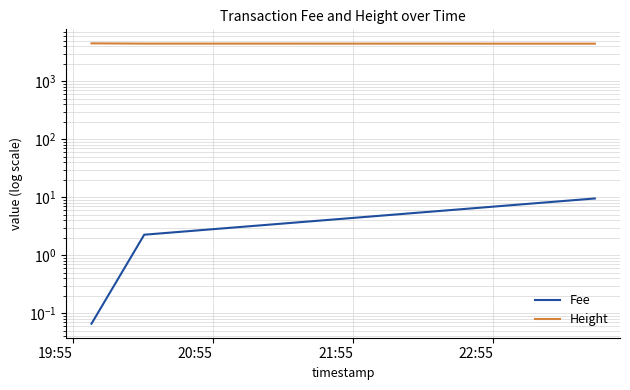

What is the label of the 1st point from the left?

19:55